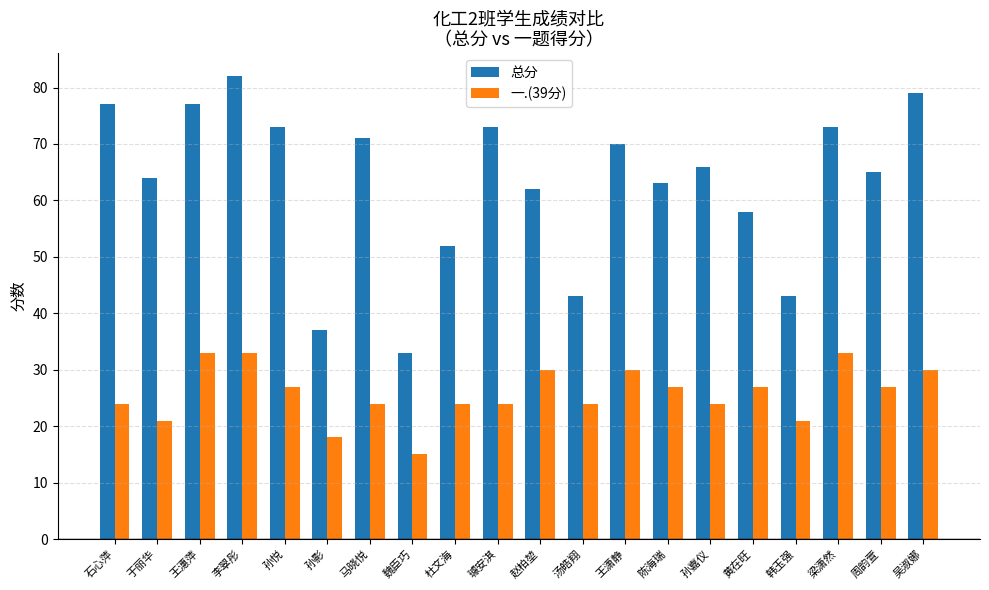

List the series in order of their overall mean, highest first.

总分, 一.(39分)